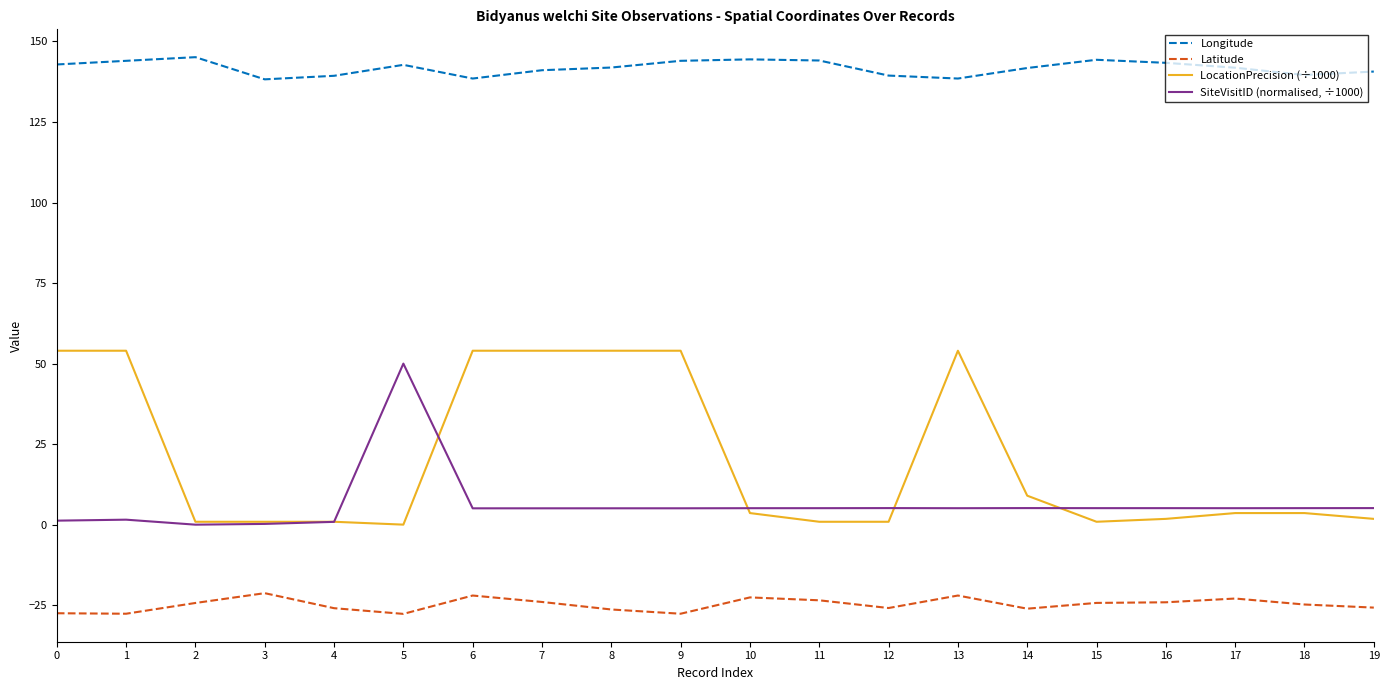

Which series has the largest total across all categories?

Longitude